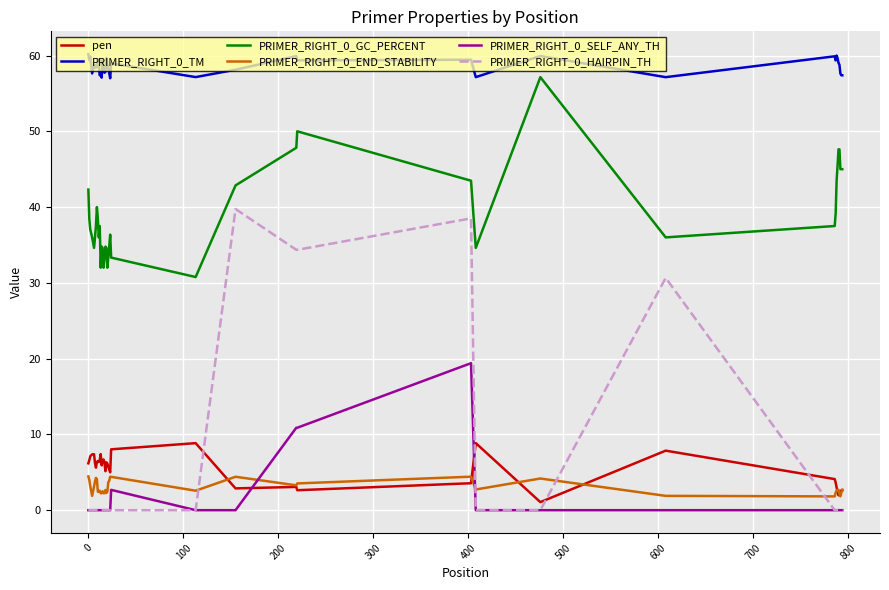

Which series has the largest range (max minus min)?

PRIMER_RIGHT_0_HAIRPIN_TH